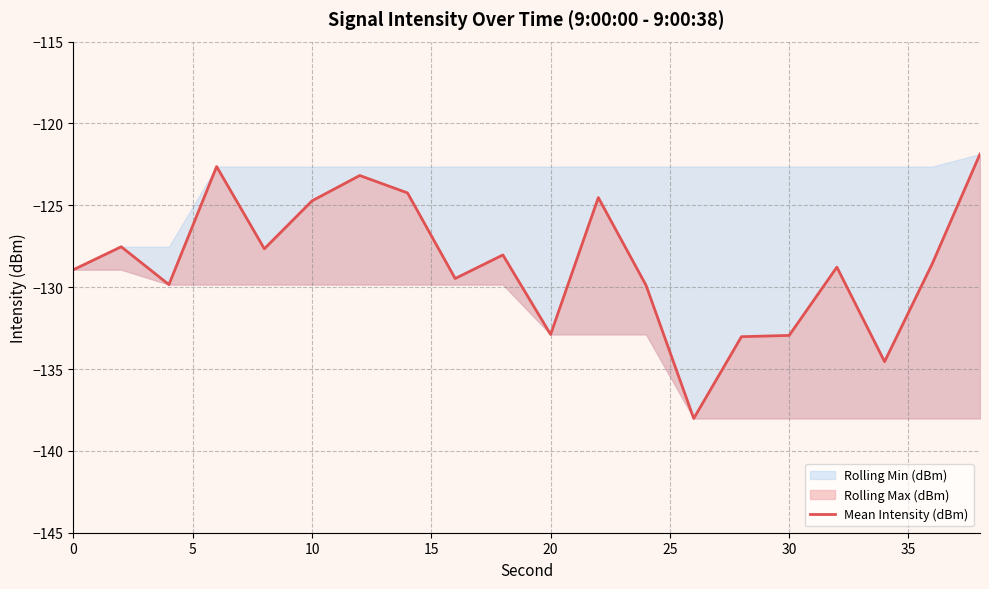

What is the maximum value shown in the chart?

-121.9